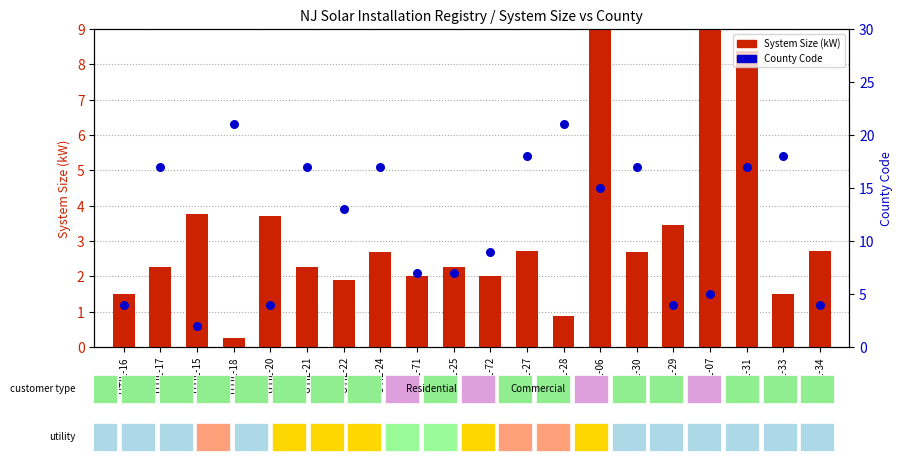

Which series has the widest spread of Y values?

County Code